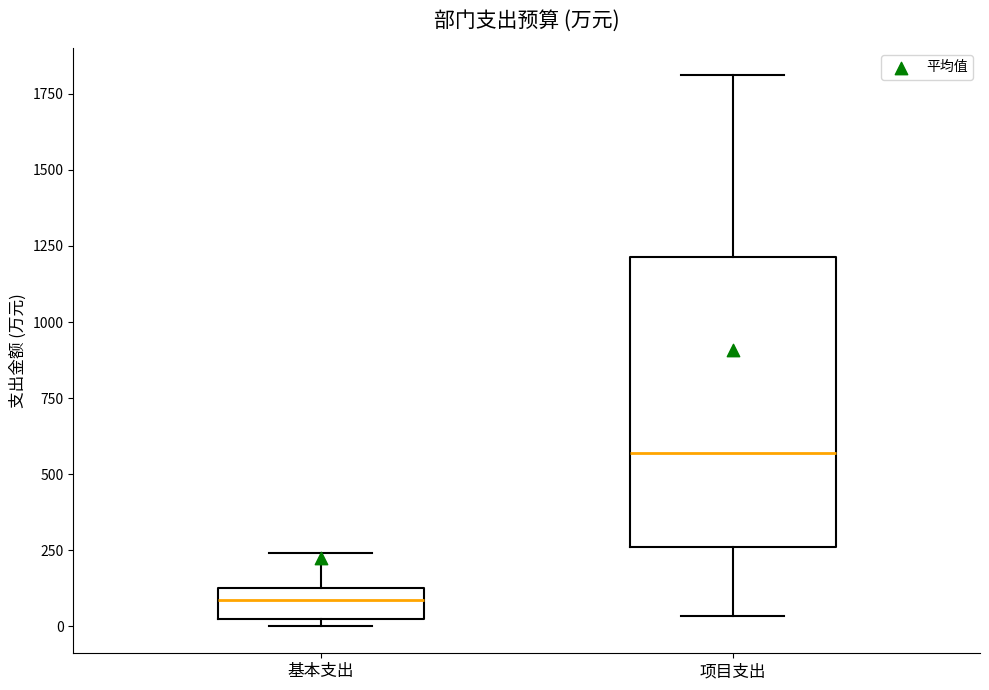

Which box has the lowest median line?

基本支出